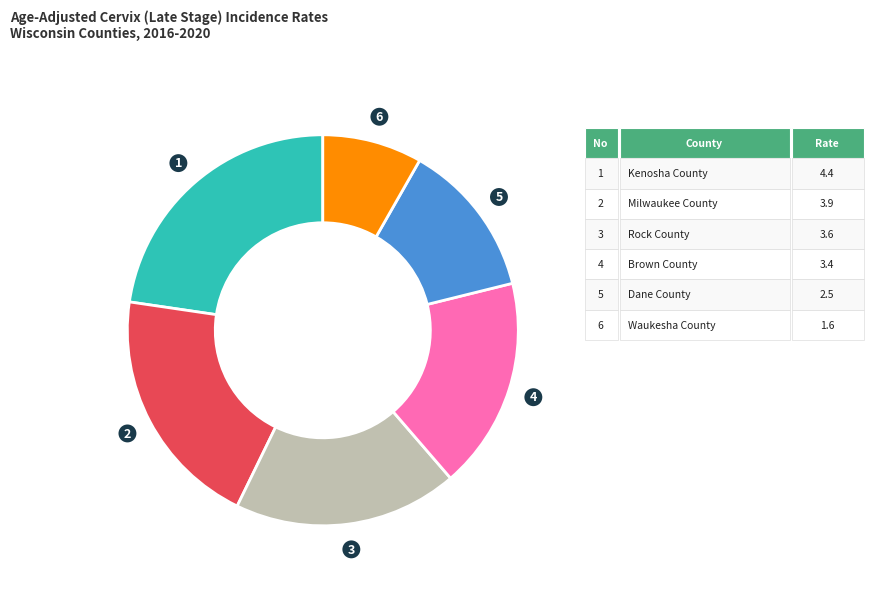

How many slices are in this pie chart?

6